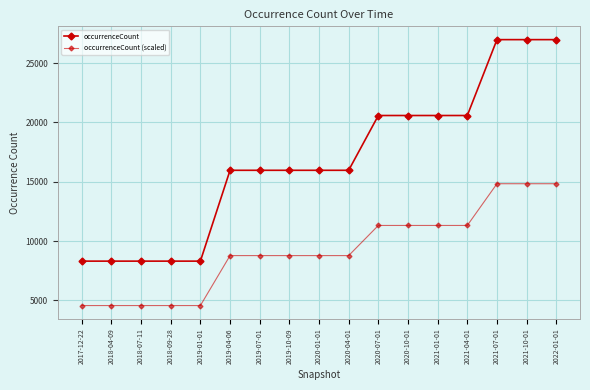

Does the chart have visible grid lines?

Yes